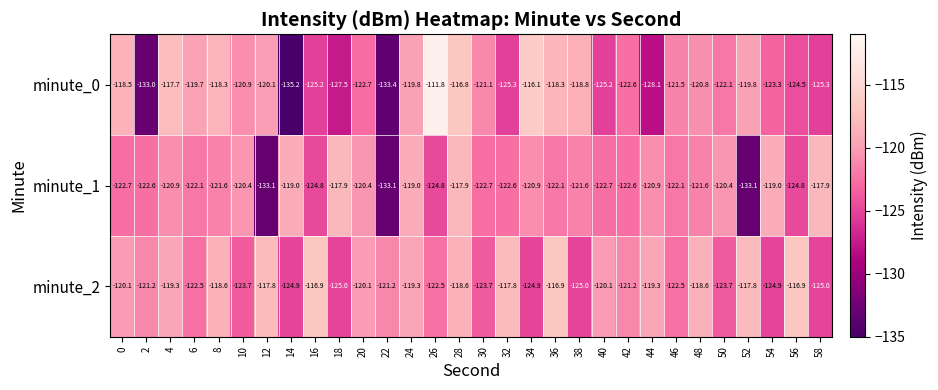

Rank the series at 0 from highest to lowest value.

minute_0, minute_2, minute_1